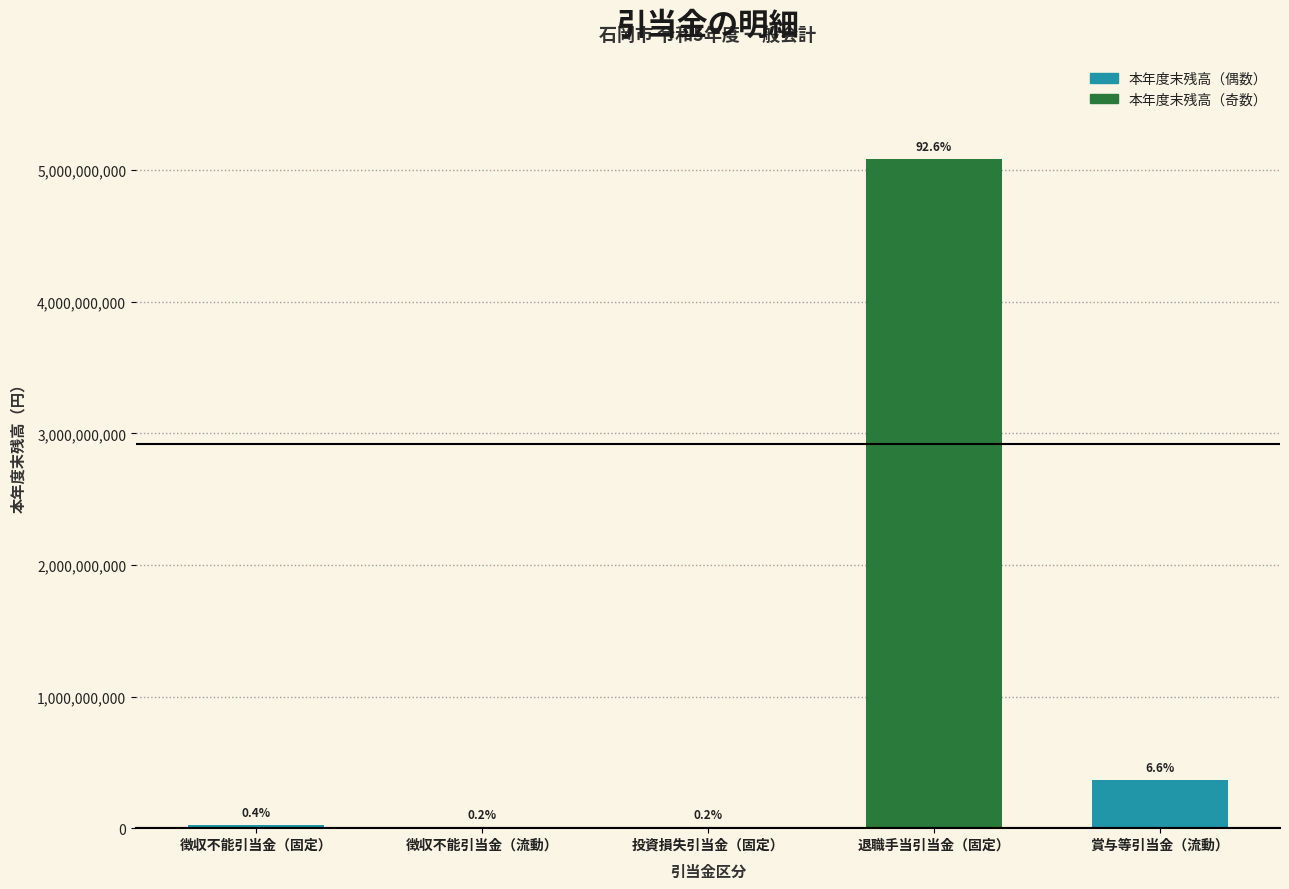

Are the bars horizontal?

No